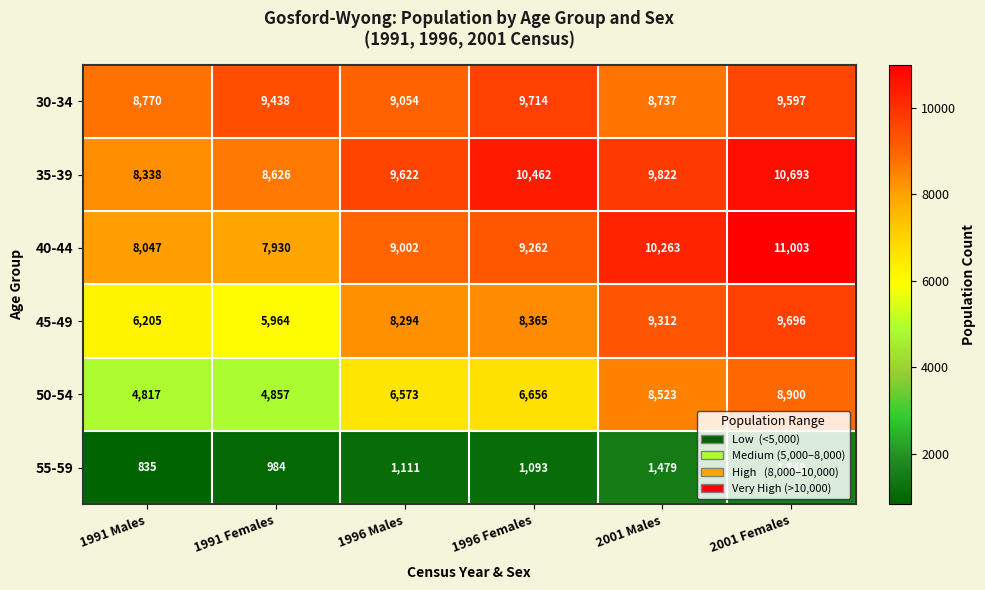

Rank the series at 1991 Males from lowest to highest value.

55-59, 50-54, 45-49, 40-44, 35-39, 30-34